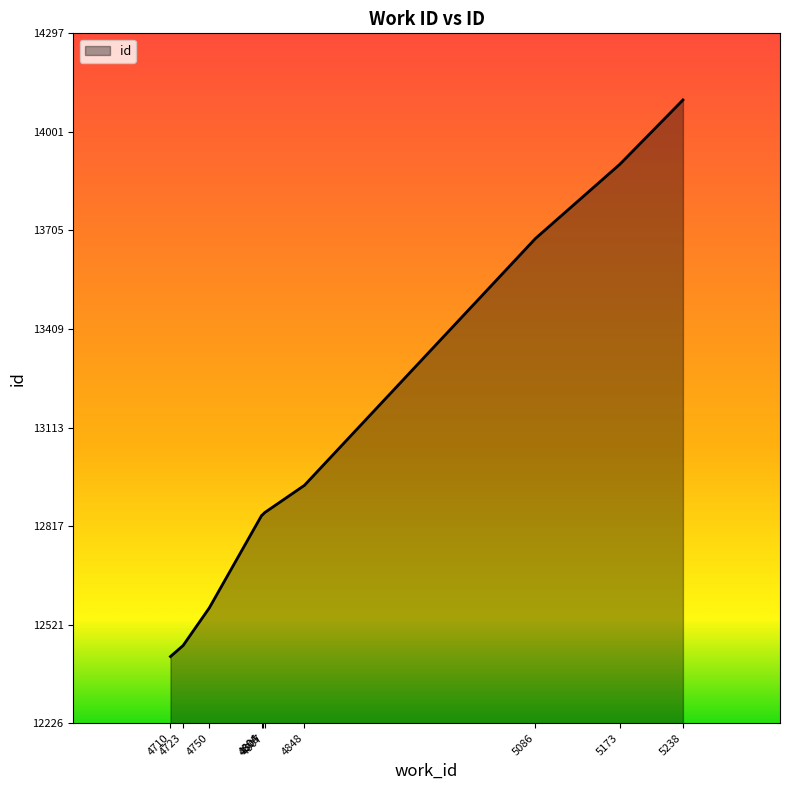

What is the maximum value shown in the chart?

14097